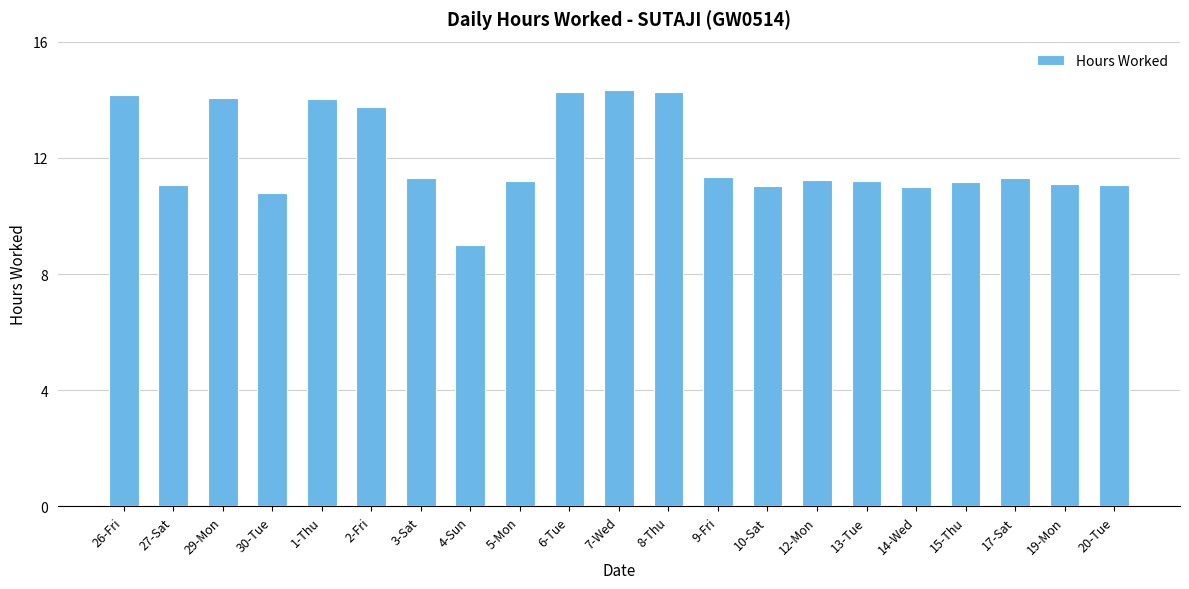

What is the sum of all values?

252.6